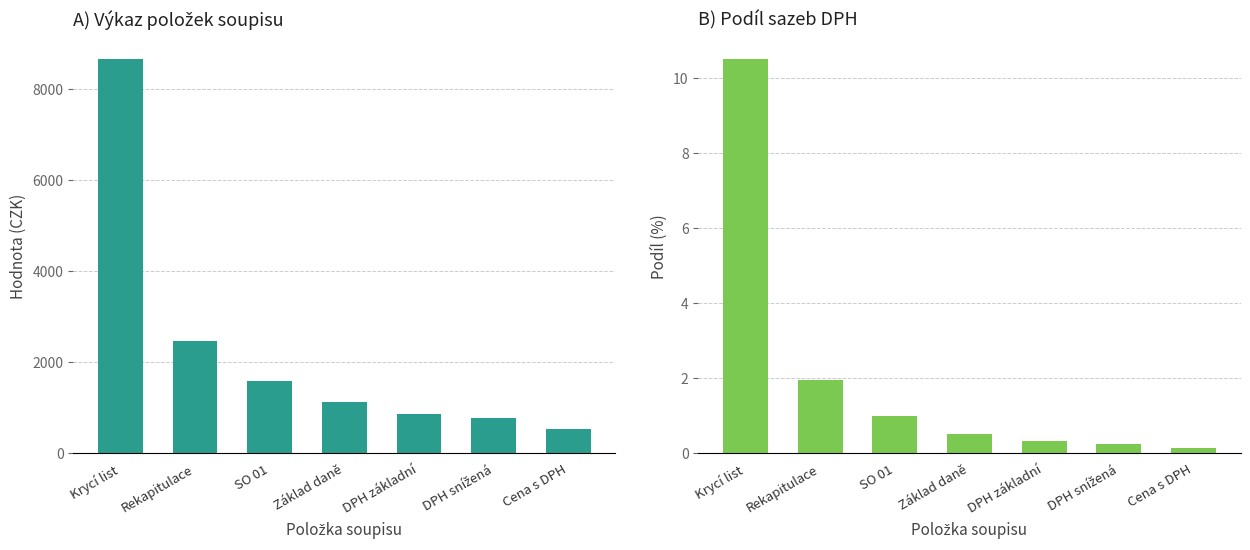

Count the number of categories in the chart.

7